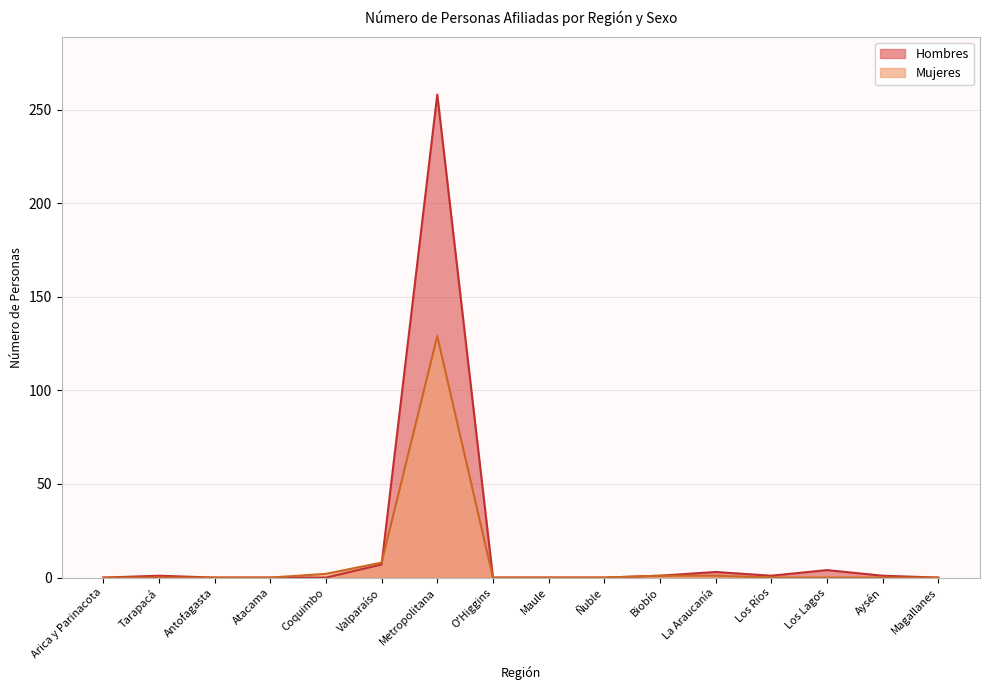

Which series changed the most between Antofagasta and Los Lagos?

Hombres